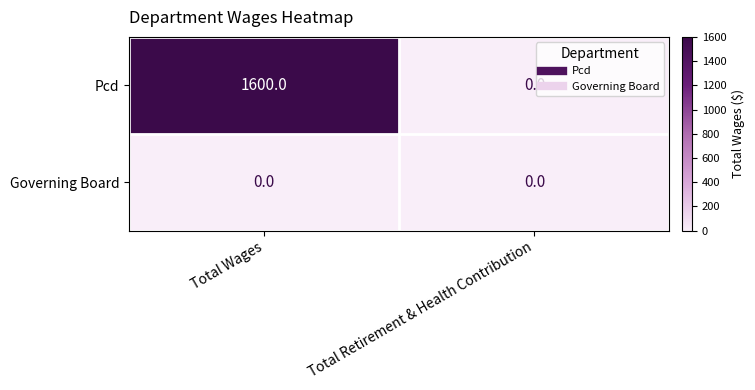

What is the sum of all Pcd values?

1600